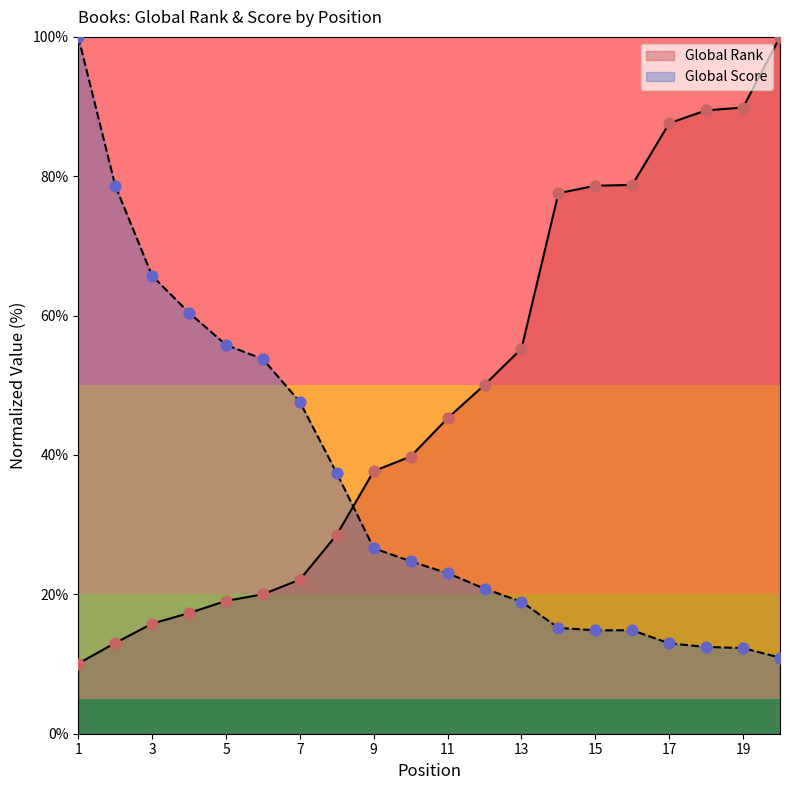

Is the value of Global Score at 19 greater than the value of Global Rank at 4?

No